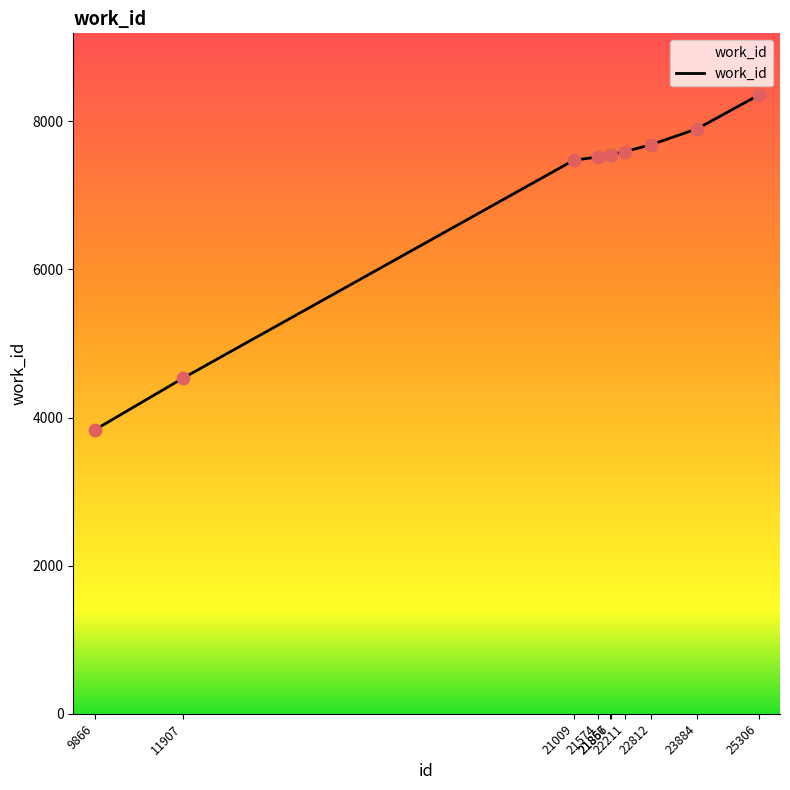

What is the change in value from 9866 to 11907?

+695